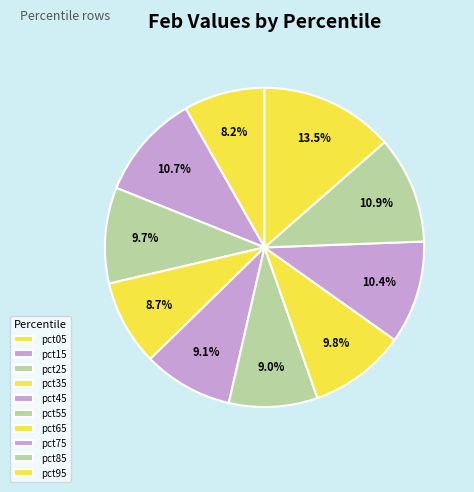

True or false: pct45 accounts for 16% of the total.

False